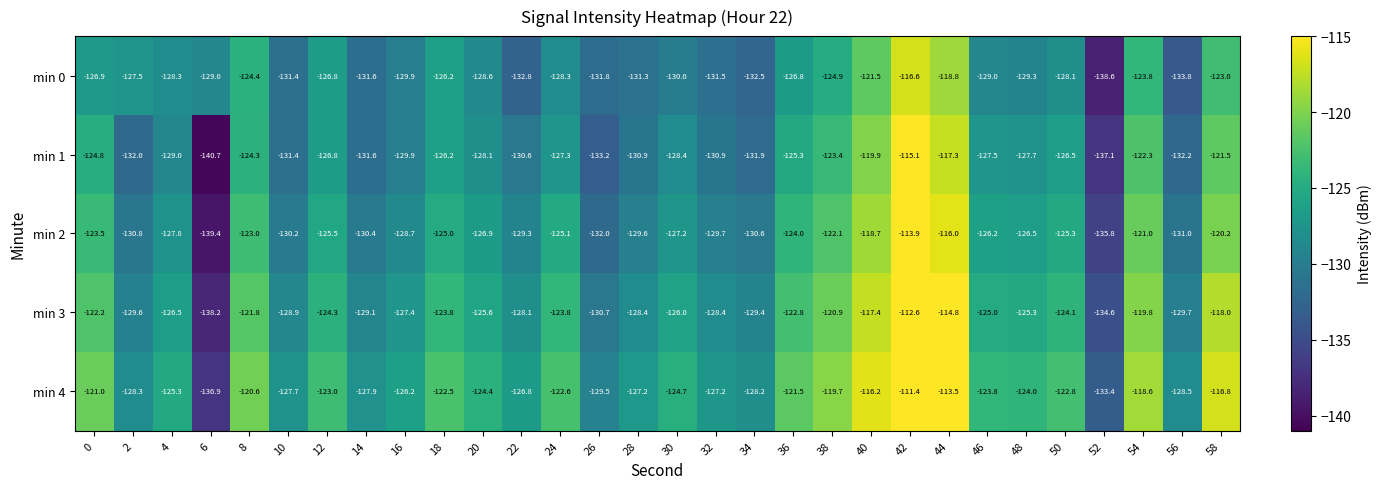

What is the maximum value for min 4?

-111.4